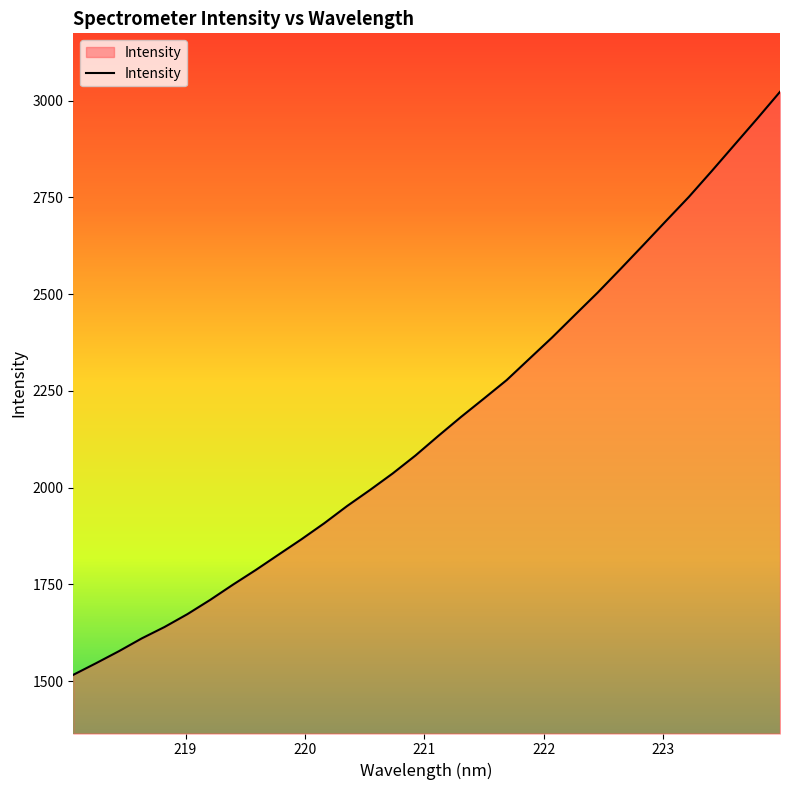

What is the difference between the maximum and minimum values?

1506.3